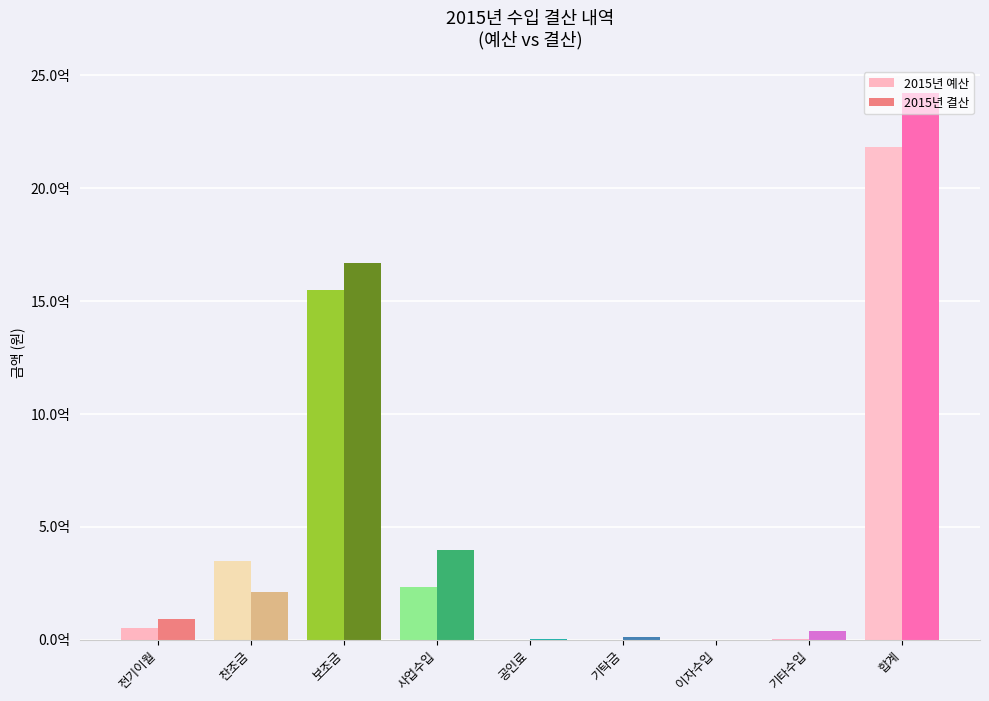

Are the bars grouped side by side (vs. stacked)?

Yes